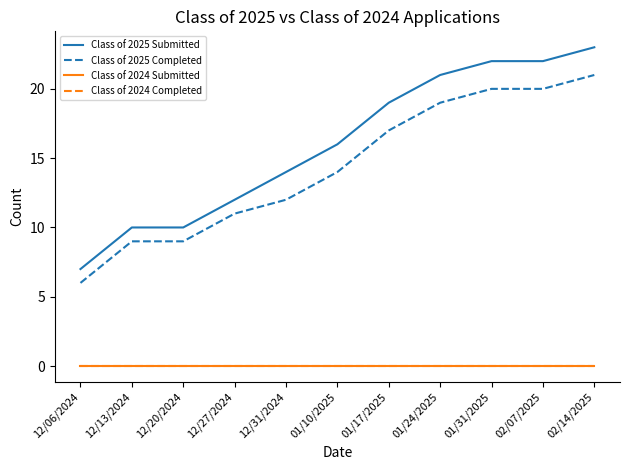

The value of Class of 2025 Completed at 12/20/2024 is 9. True or false?

True